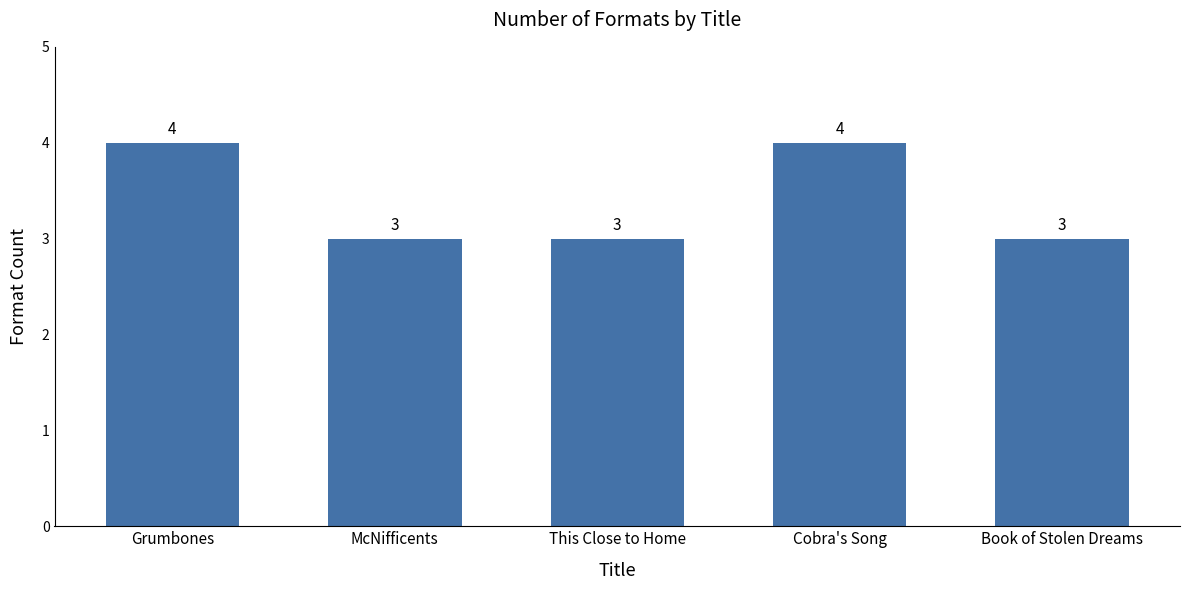

Approximately how many times larger is the value at Book of Stolen Dreams compared to McNifficents?

1.0